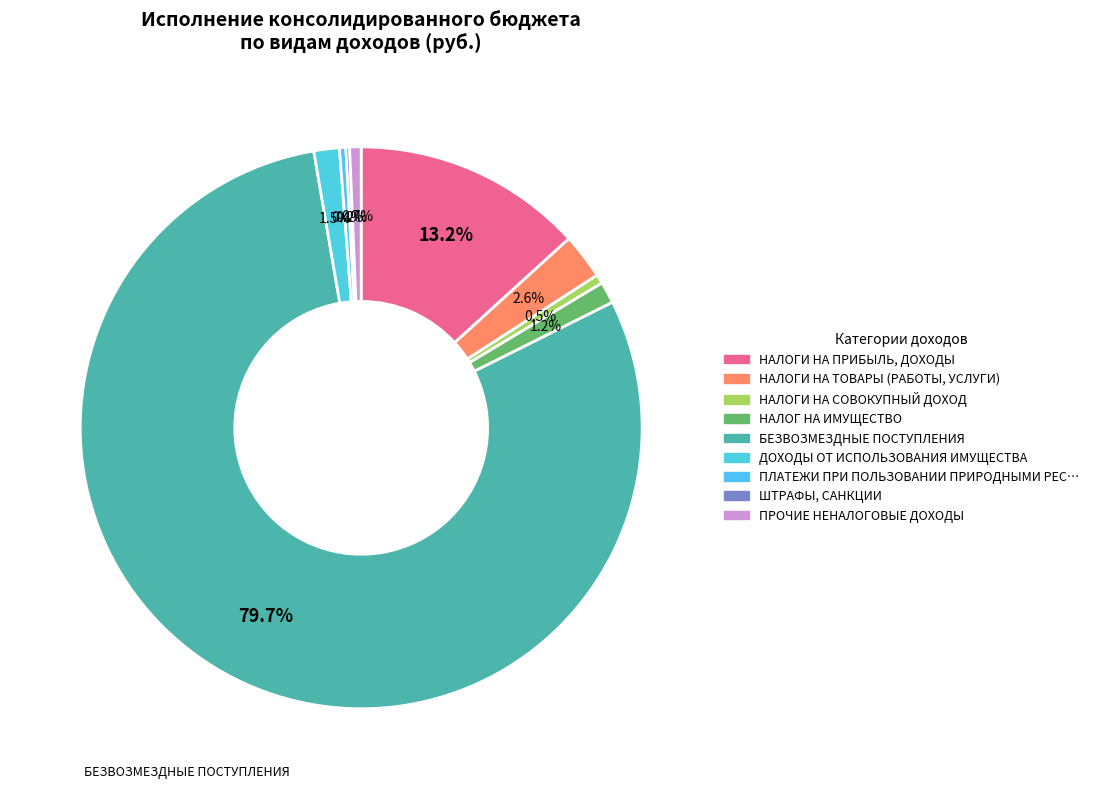

What is the largest slice in the pie chart?

БЕЗВОЗМЕЗДНЫЕ ПОСТУПЛЕНИЯ